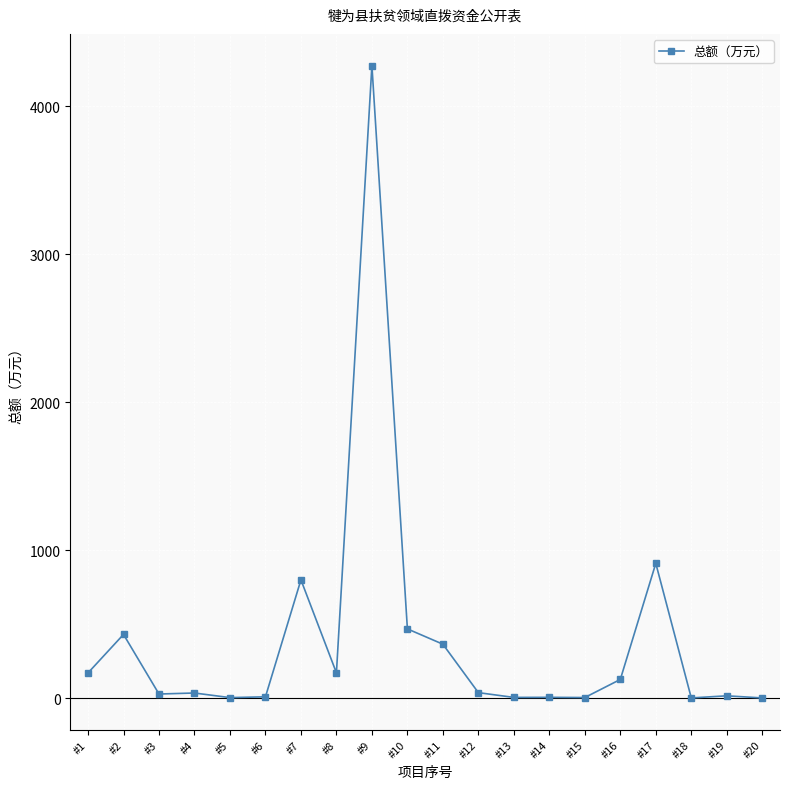

What value does the data have at #12?

36.4